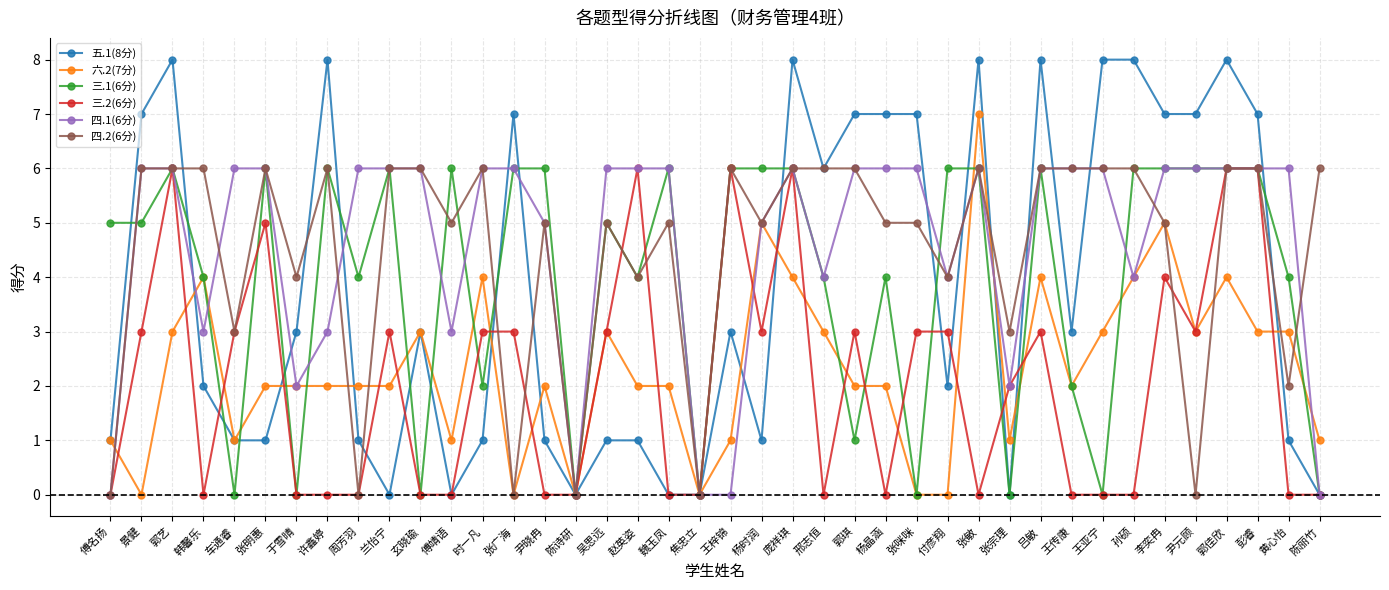

Reading left to right, extract all data points from this chart.

五.1(8分): 1	7	8	2	1	1	3	8	1	0	3	0	1	7	1	0	1	1	0	0	3	1	8	6	7	7	7	2	8	0	8	3	8	8	7	7	8	7	1	0
六.2(7分): 1	0	3	4	1	2	2	2	2	2	3	1	4	0	2	0	3	2	2	0	1	5	4	3	2	2	0	0	7	1	4	2	3	4	5	3	4	3	3	1
三.1(6分): 5	5	6	4	0	6	0	6	4	6	0	6	2	6	6	0	5	4	6	0	6	6	6	4	1	4	0	6	6	0	6	2	0	6	6	6	6	6	4	0
三.2(6分): 0	3	6	0	3	5	0	0	0	3	0	0	3	3	0	0	3	6	0	0	6	3	6	0	3	0	3	3	0	2	3	0	0	0	4	3	6	6	0	0
四.1(6分): 0	6	6	3	6	6	2	3	6	6	6	3	6	6	5	0	6	6	6	0	0	5	6	4	6	6	6	4	6	2	6	6	6	4	6	6	6	6	6	0
四.2(6分): 0	6	6	6	3	6	4	6	0	6	6	5	6	0	5	0	5	4	5	0	6	5	6	6	6	5	5	4	6	3	6	6	6	6	5	0	6	6	2	6